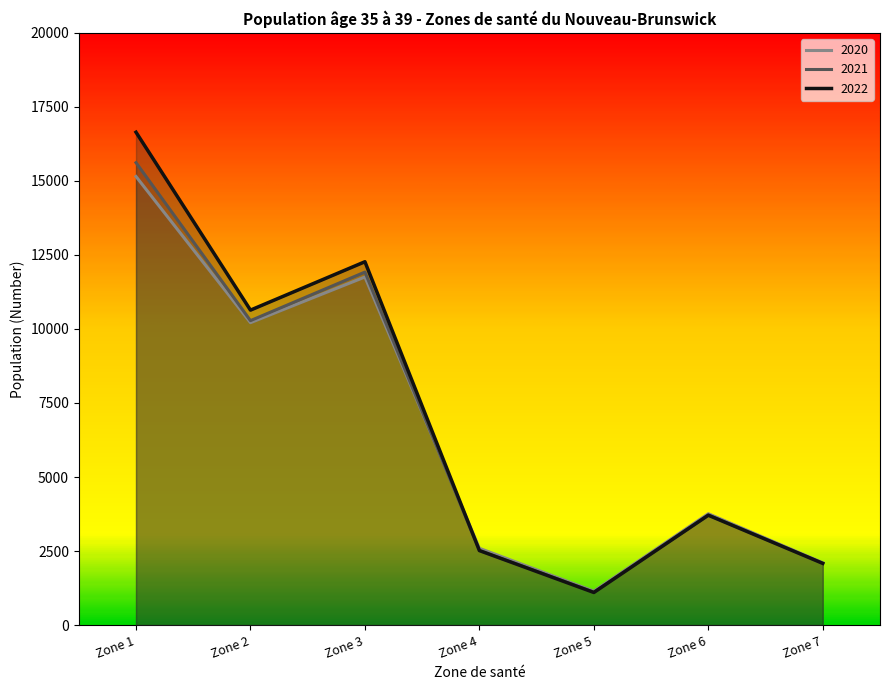

What is the value of the 2022 point at the 1st from the left?

16644